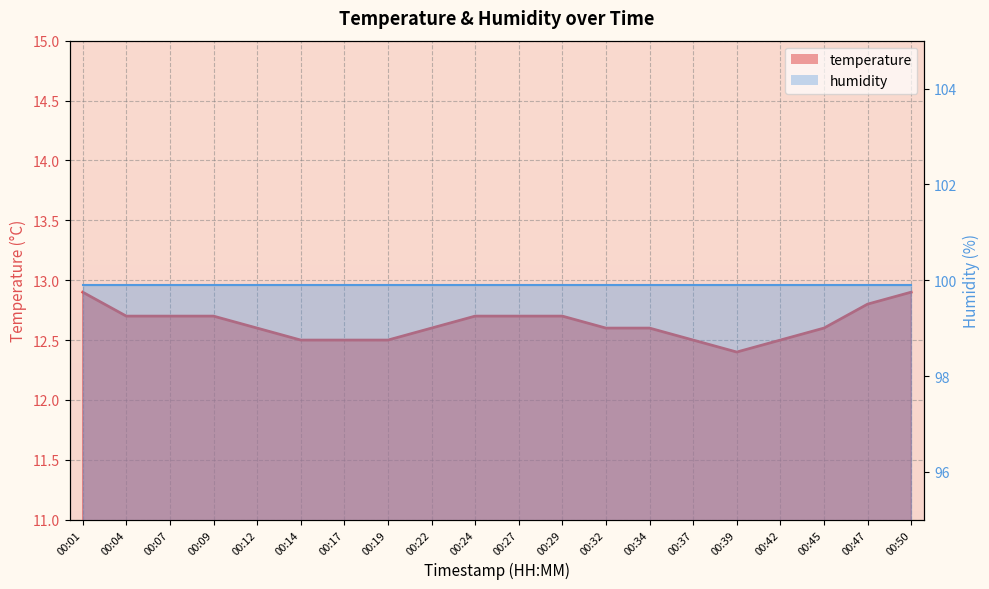

What is the approximate value of humidity_line at 00:47?

99.9